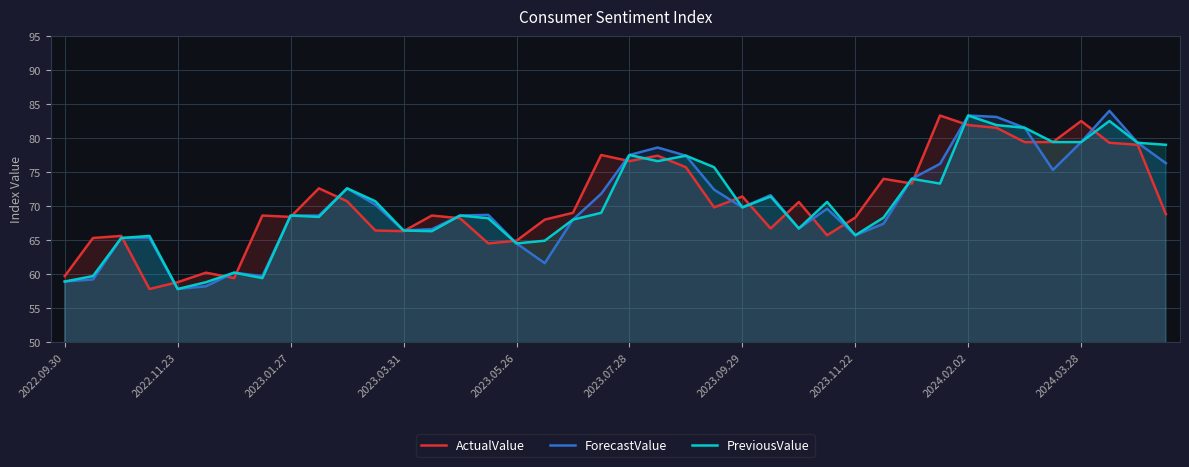

What is the greatest value displayed?

84.0